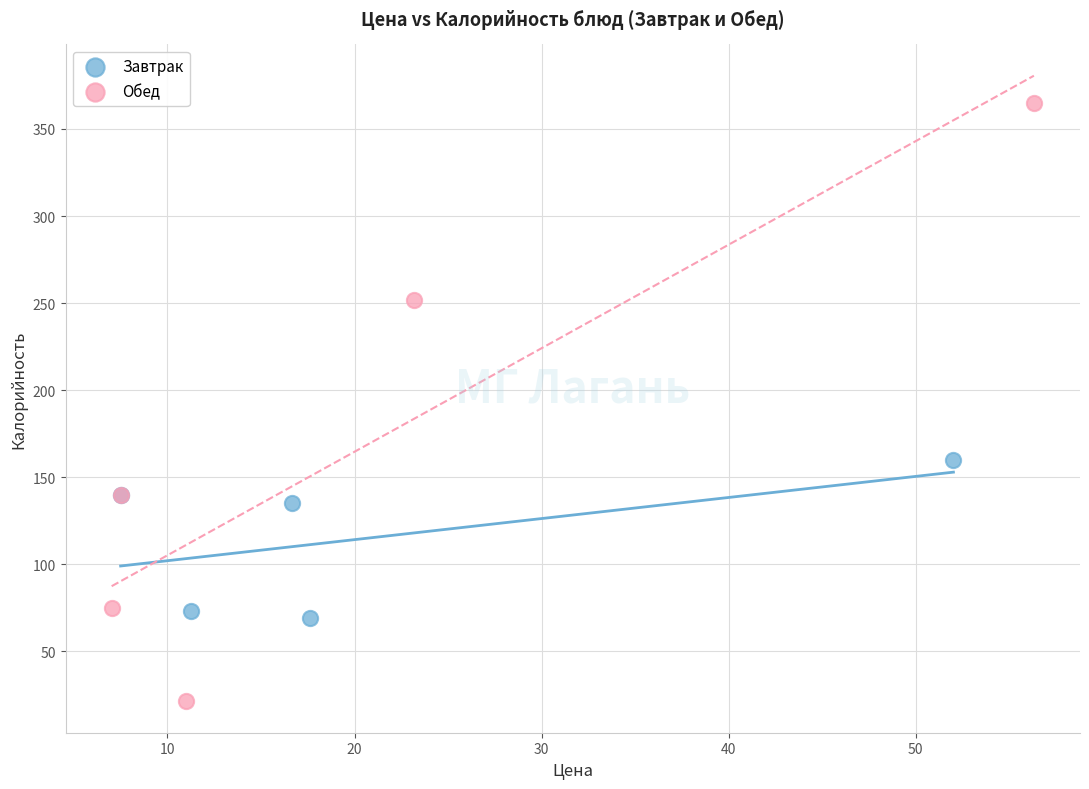

Which series contains the highest Y value?

Обед